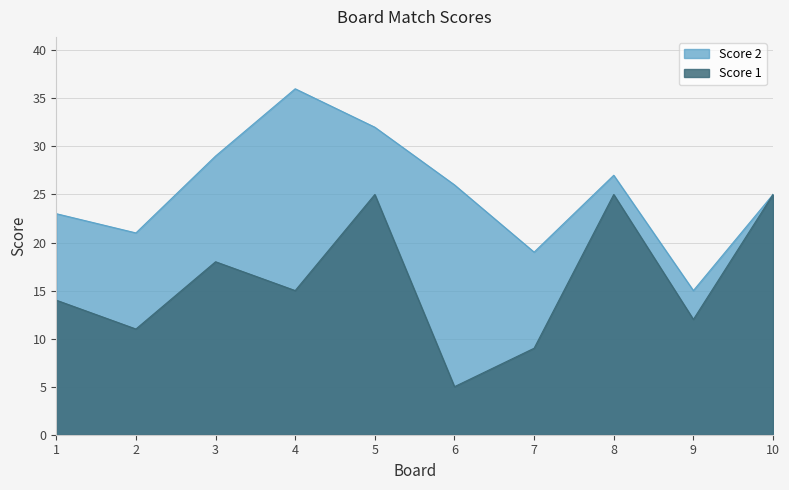

What is the difference between the values at 7 and 3?

9